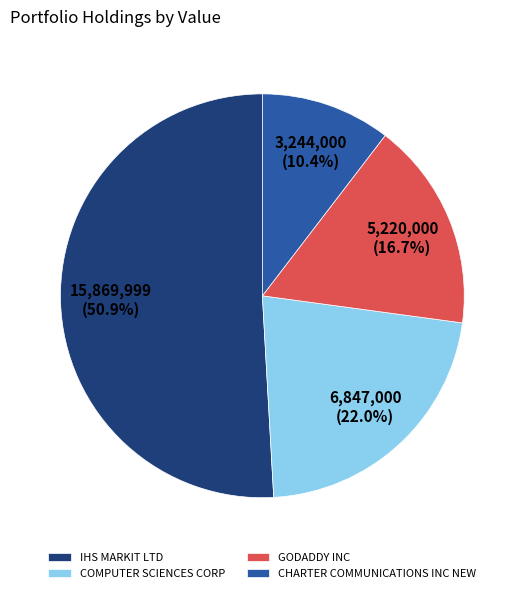

To the nearest percent, what portion does GODADDY INC represent?

17%